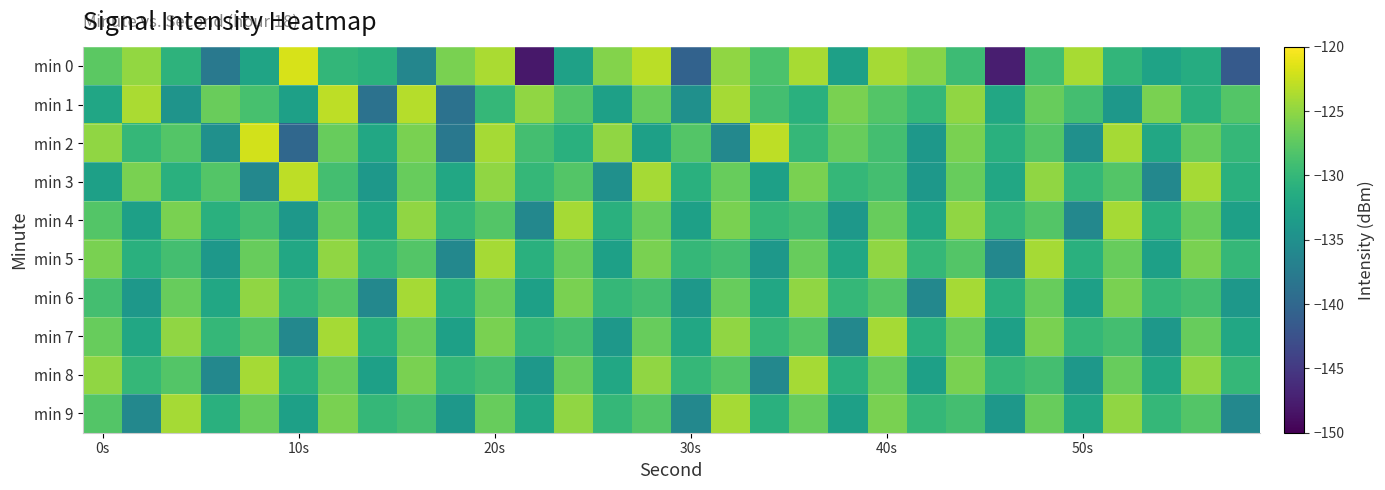

Reading left to right, list all the values displayed in this chart.

min 0: -127.6	-124.8	-130.6	-137.9	-132.5	-121.9	-130.2	-130.9	-136.2	-126.1	-123.8	-148.0	-132.8	-125.6	-123.1	-140.6	-125.0	-128.5	-123.9	-132.9	-124.1	-125.5	-129.4	-147.5	-129.1	-123.9	-130.3	-132.6	-131.4	-141.5
min 1: -132.2	-123.8	-134.5	-126.8	-128.7	-133.0	-122.9	-138.7	-123.3	-138.6	-130.0	-125.0	-128.0	-133.0	-127.0	-135.0	-124.0	-129.0	-131.0	-126.0	-128.0	-130.0	-125.0	-132.0	-127.0	-129.0	-134.0	-126.0	-131.0	-128.0
min 2: -125.0	-130.0	-128.0	-135.0	-122.0	-140.0	-127.0	-132.0	-126.0	-138.0	-124.0	-129.0	-131.0	-125.0	-133.0	-128.0	-136.0	-123.0	-130.0	-127.0	-129.0	-134.0	-126.0	-131.0	-128.0	-135.0	-124.0	-132.0	-127.0	-130.0
min 3: -133.0	-126.0	-131.0	-128.0	-136.0	-123.0	-129.0	-134.0	-127.0	-132.0	-125.0	-130.0	-128.0	-135.0	-124.0	-131.0	-127.0	-133.0	-126.0	-130.0	-129.0	-134.0	-127.0	-132.0	-125.0	-130.0	-128.0	-136.0	-124.0	-131.0
min 4: -128.0	-133.0	-126.0	-131.0	-129.0	-134.0	-127.0	-132.0	-125.0	-130.0	-128.0	-136.0	-124.0	-131.0	-127.0	-133.0	-126.0	-130.0	-129.0	-134.0	-127.0	-132.0	-125.0	-130.0	-128.0	-136.0	-124.0	-131.0	-127.0	-133.0
min 5: -126.0	-131.0	-129.0	-134.0	-127.0	-132.0	-125.0	-130.0	-128.0	-136.0	-124.0	-131.0	-127.0	-133.0	-126.0	-130.0	-129.0	-134.0	-127.0	-132.0	-125.0	-130.0	-128.0	-136.0	-124.0	-131.0	-127.0	-133.0	-126.0	-130.0
min 6: -129.0	-134.0	-127.0	-132.0	-125.0	-130.0	-128.0	-136.0	-124.0	-131.0	-127.0	-133.0	-126.0	-130.0	-129.0	-134.0	-127.0	-132.0	-125.0	-130.0	-128.0	-136.0	-124.0	-131.0	-127.0	-133.0	-126.0	-130.0	-129.0	-134.0
min 7: -127.0	-132.0	-125.0	-130.0	-128.0	-136.0	-124.0	-131.0	-127.0	-133.0	-126.0	-130.0	-129.0	-134.0	-127.0	-132.0	-125.0	-130.0	-128.0	-136.0	-124.0	-131.0	-127.0	-133.0	-126.0	-130.0	-129.0	-134.0	-127.0	-132.0
min 8: -125.0	-130.0	-128.0	-136.0	-124.0	-131.0	-127.0	-133.0	-126.0	-130.0	-129.0	-134.0	-127.0	-132.0	-125.0	-130.0	-128.0	-136.0	-124.0	-131.0	-127.0	-133.0	-126.0	-130.0	-129.0	-134.0	-127.0	-132.0	-125.0	-130.0
min 9: -128.0	-136.0	-124.0	-131.0	-127.0	-133.0	-126.0	-130.0	-129.0	-134.0	-127.0	-132.0	-125.0	-130.0	-128.0	-136.0	-124.0	-131.0	-127.0	-133.0	-126.0	-130.0	-129.0	-134.0	-127.0	-132.0	-125.0	-130.0	-128.0	-136.0